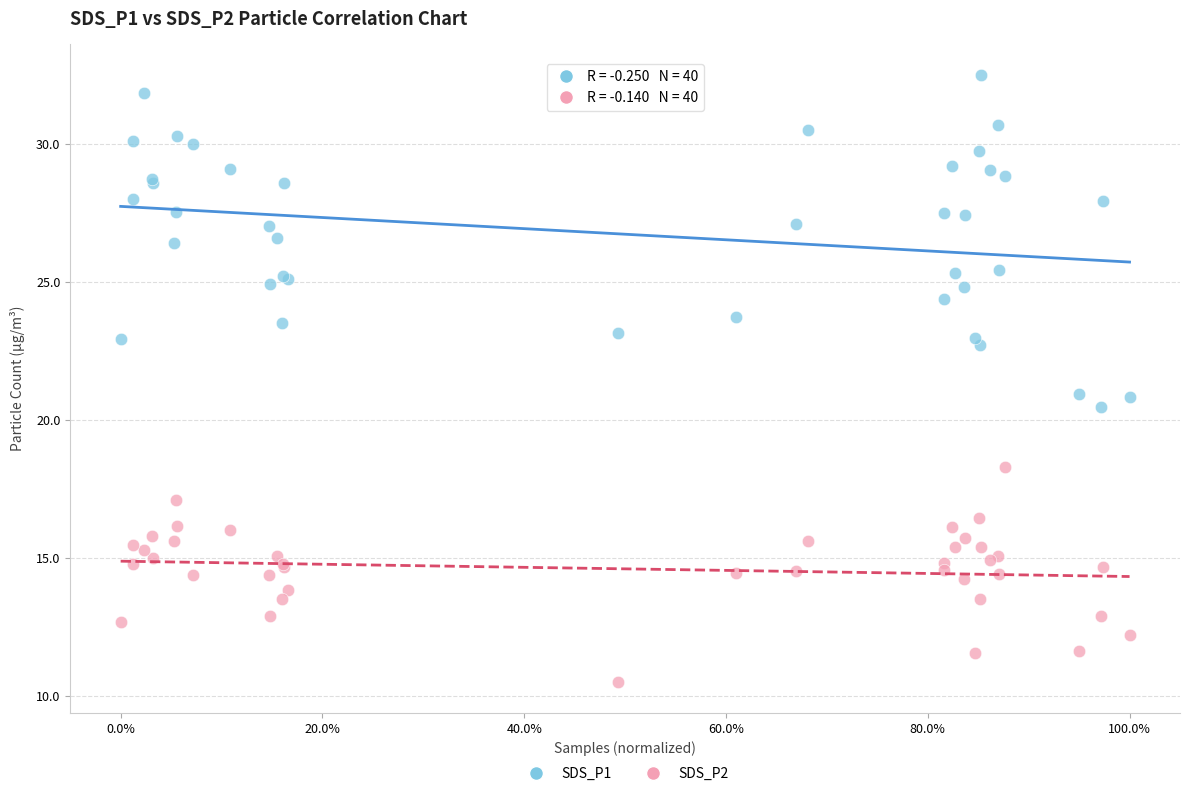

Which series contains the lowest Y value?

SDS_P2